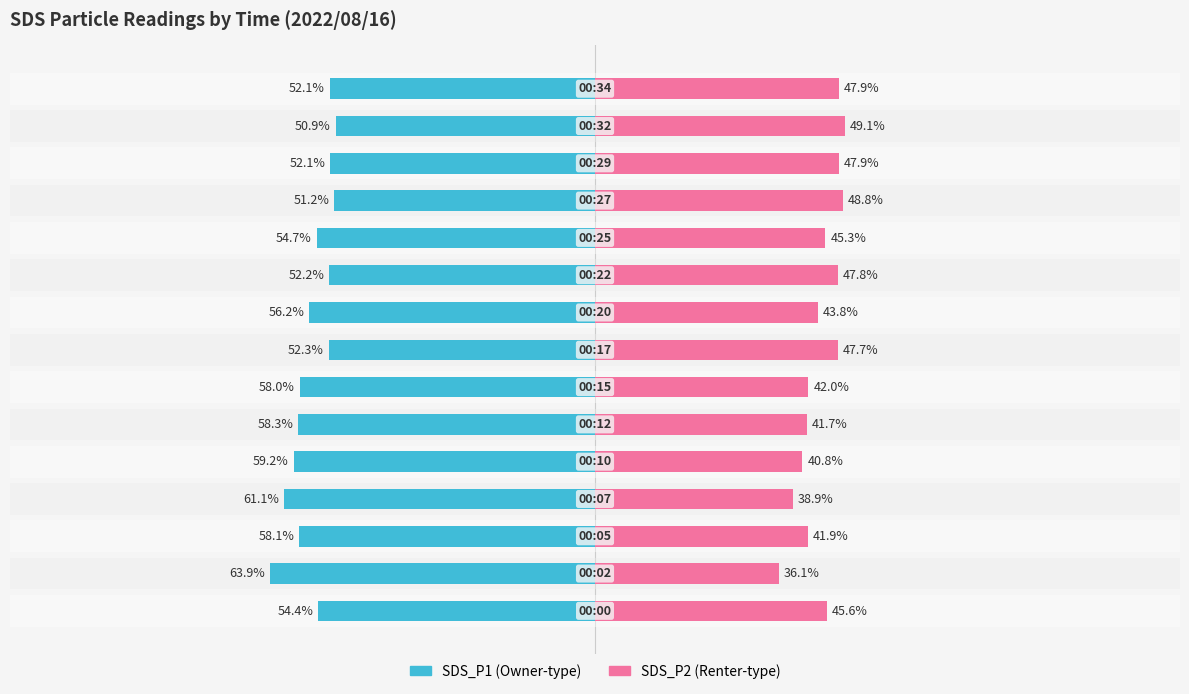

At which category is the sum across all series the highest?

13